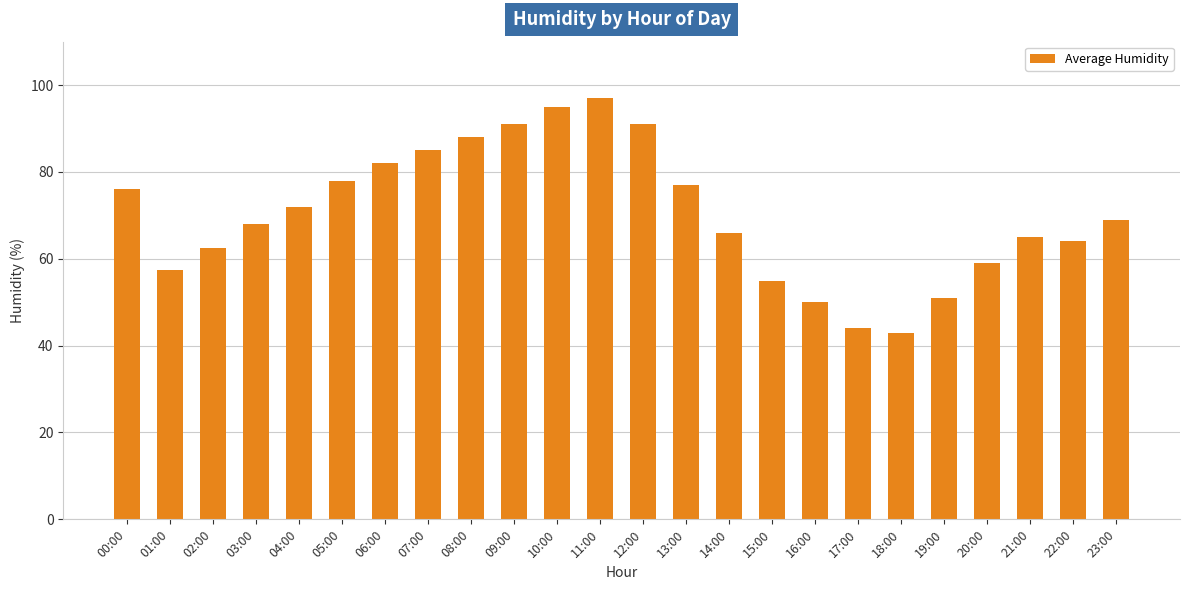

What is the maximum value shown in the chart?

97.0